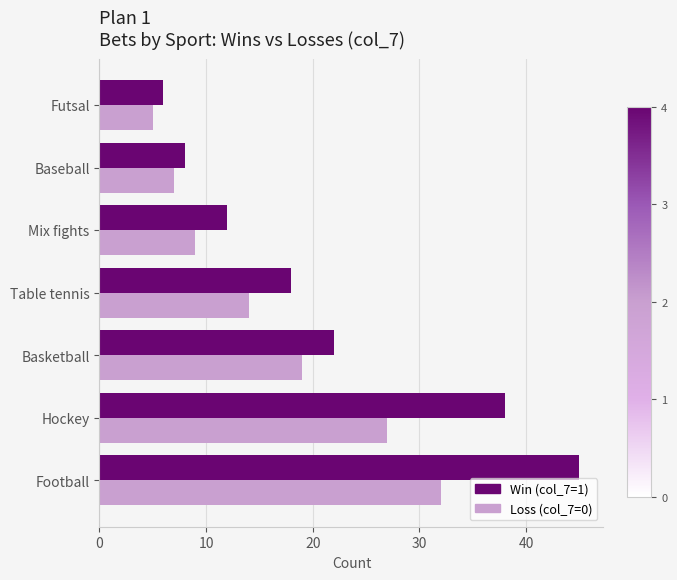

What is the difference between the highest and lowest values at Mix fights?

3